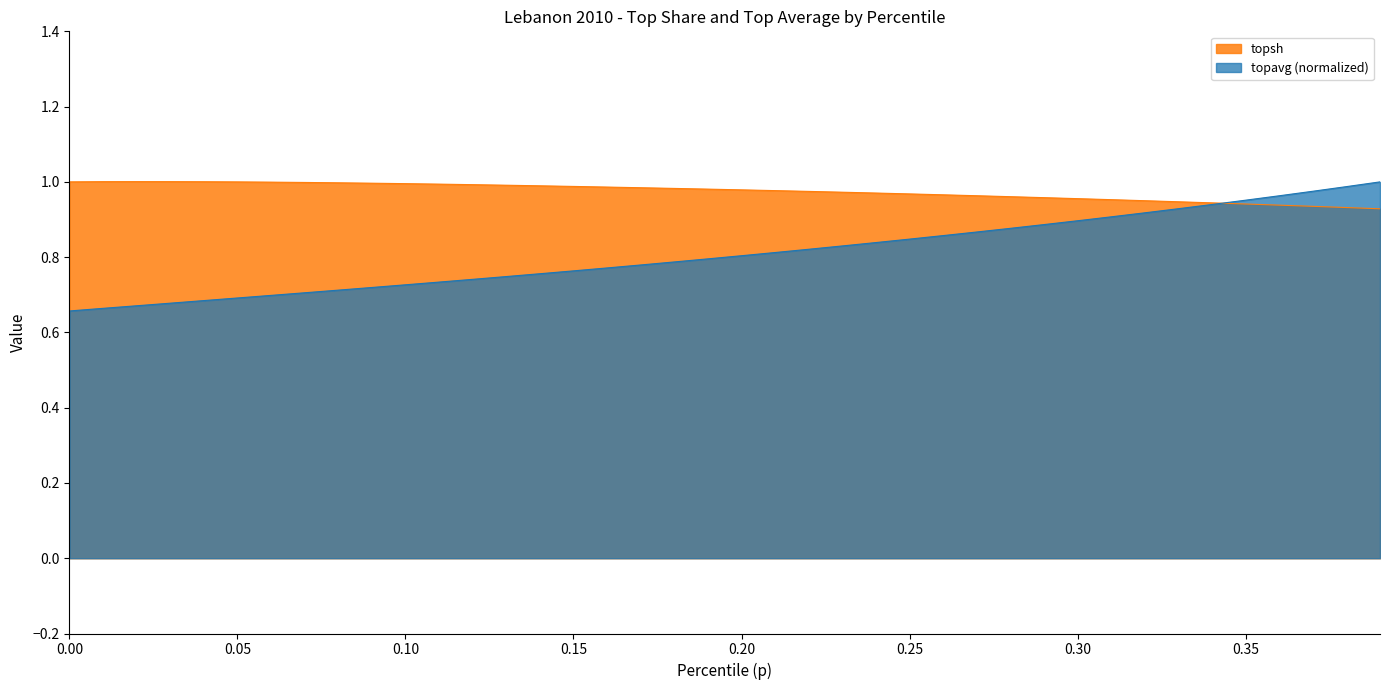

What is the total value across all series at 0.35?

1.9